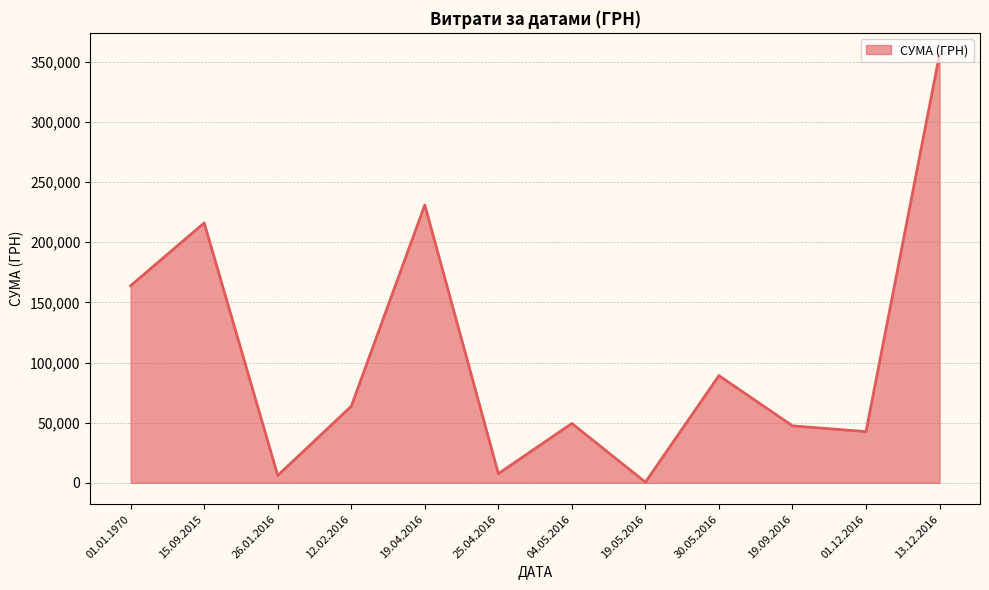

Where is the first local maximum?

15.09.2015